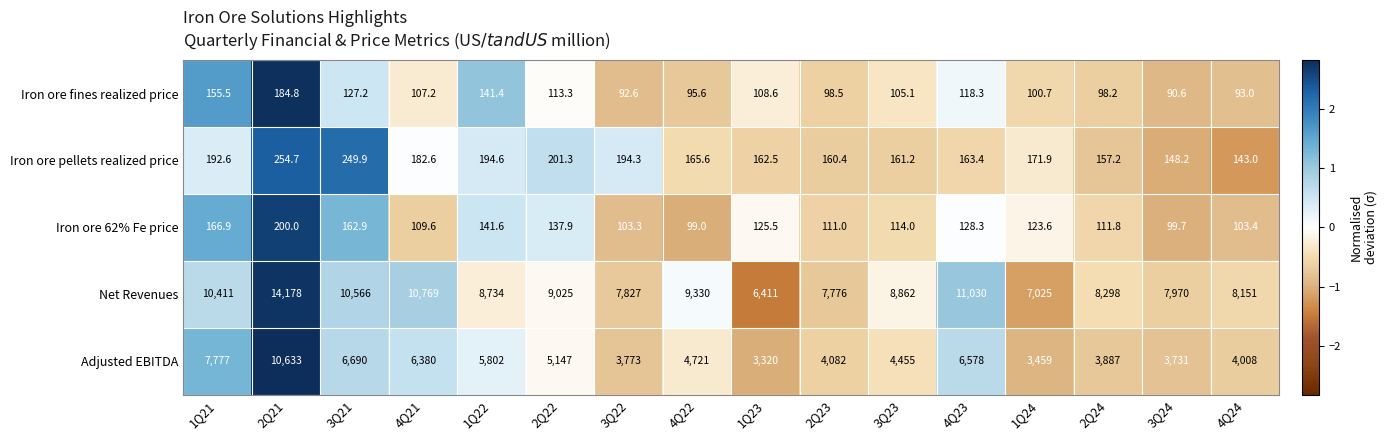

At which label is Iron ore fines realized price closest to 137?

1Q22